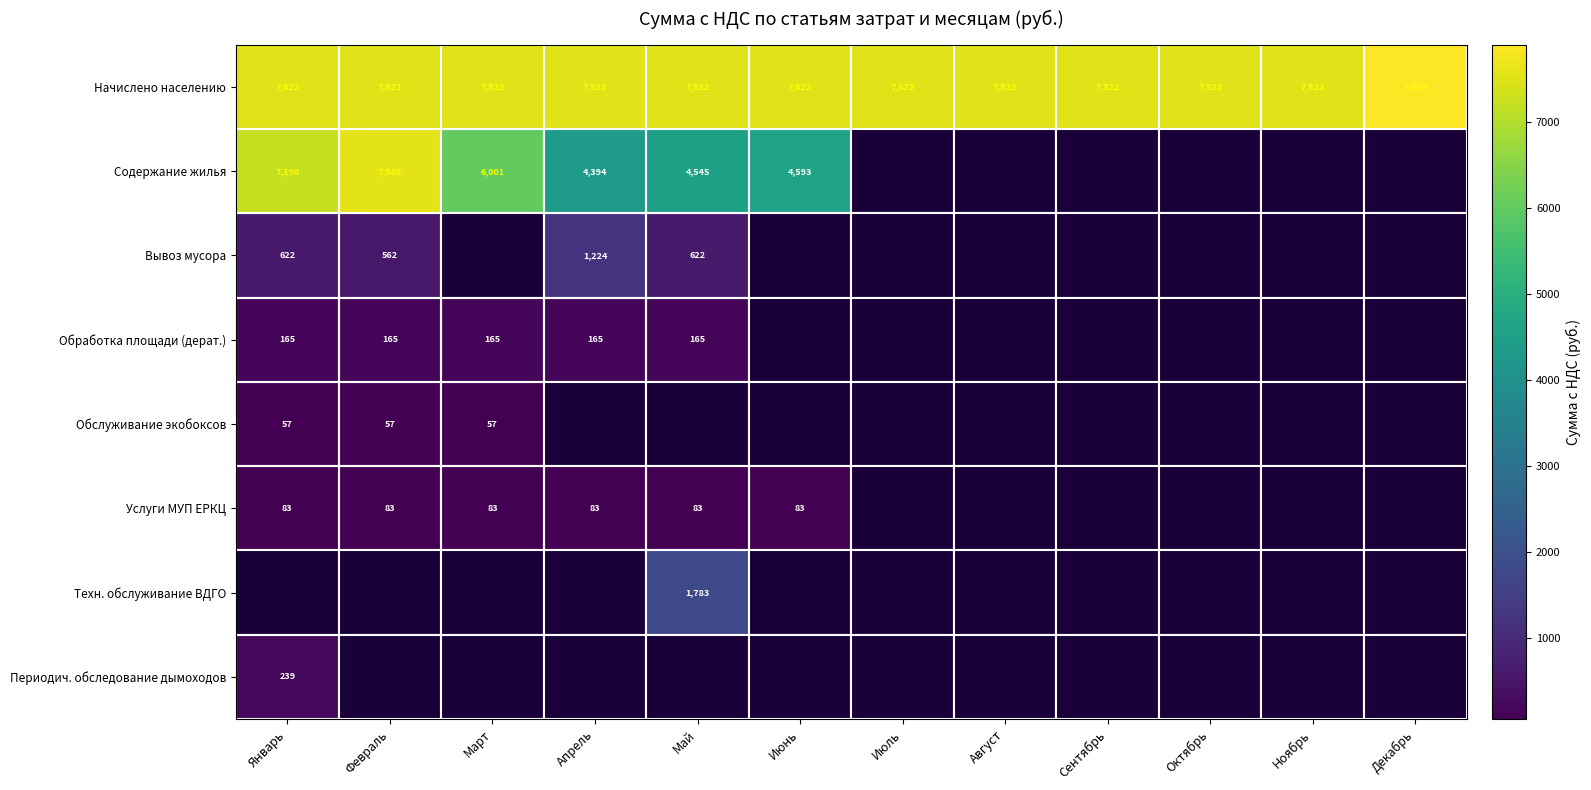

Is the value of Вывоз мусора at Апрель greater than the value of Начислено населению at Январь?

No